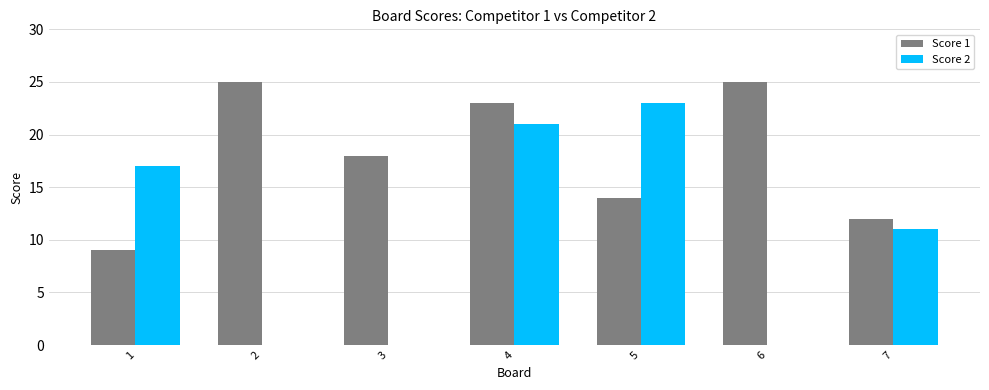

Does the chart contain stacked bars?

No